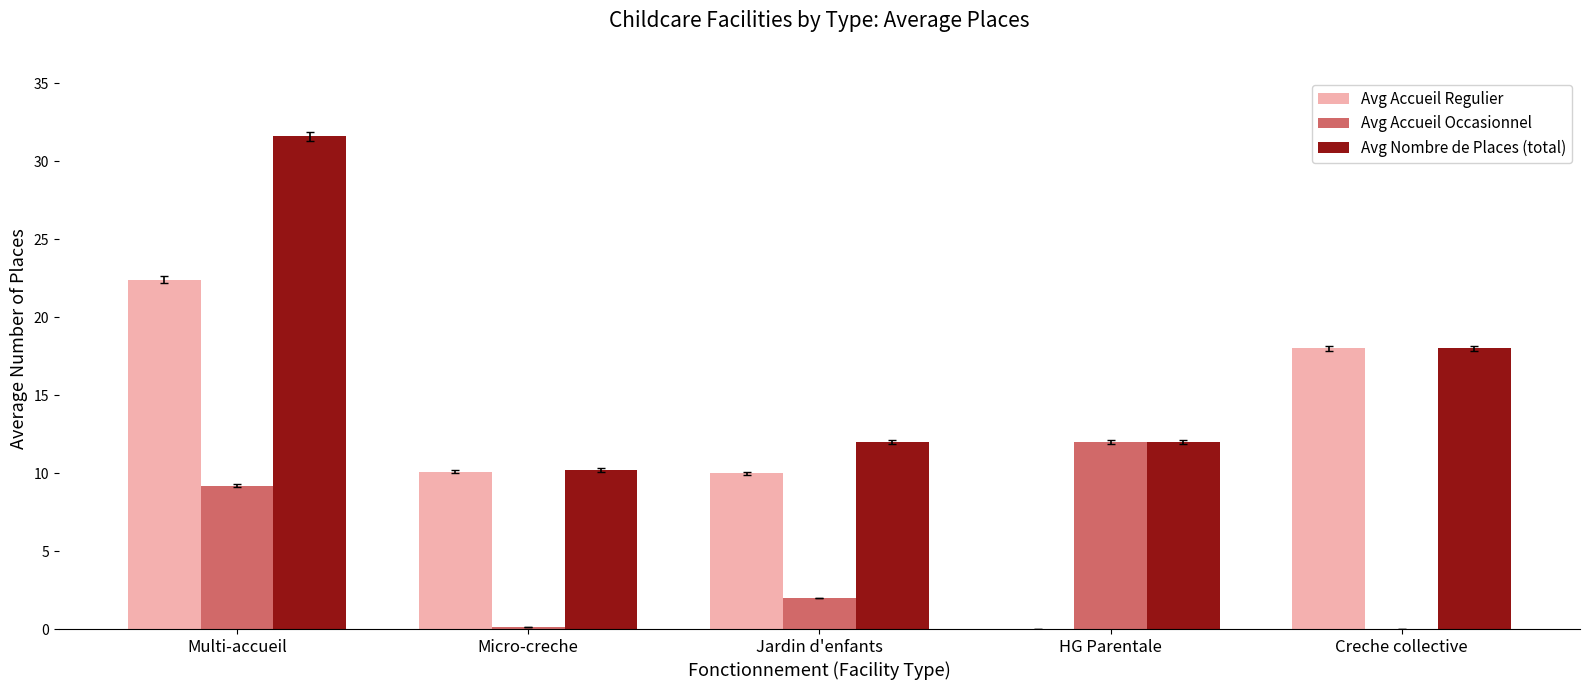

At which category does the chart reach its peak across all series?

Multi-accueil